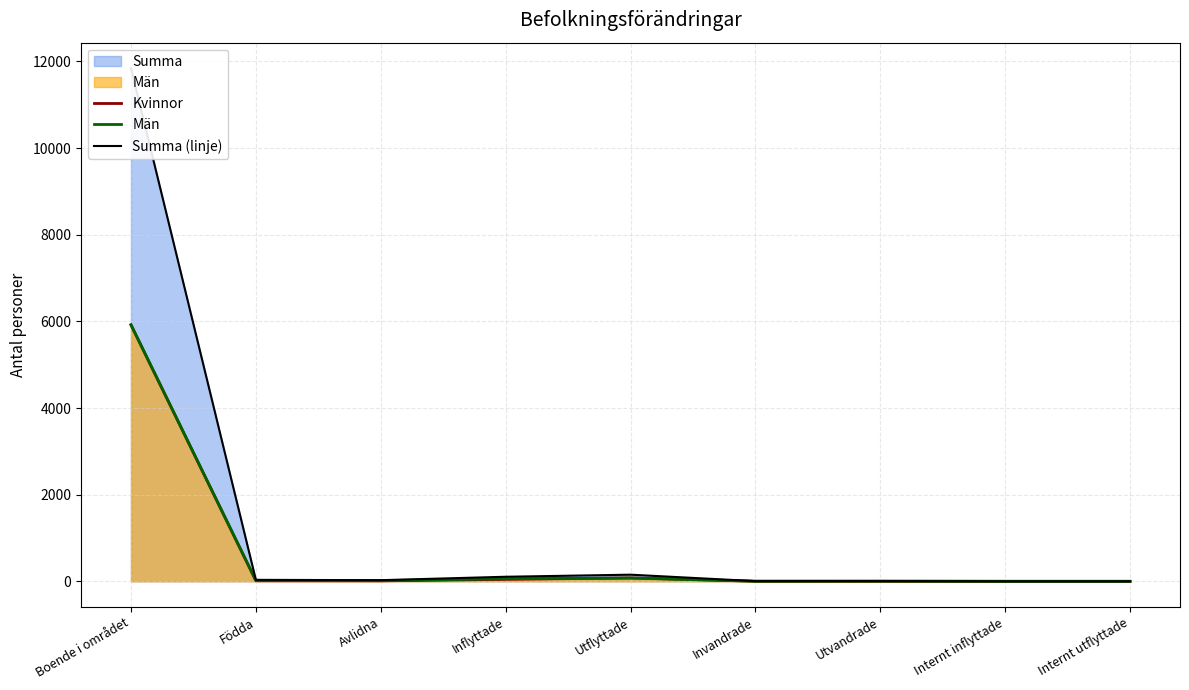

The Män series shows -3905 at Internt inflyttade. True or false?

False